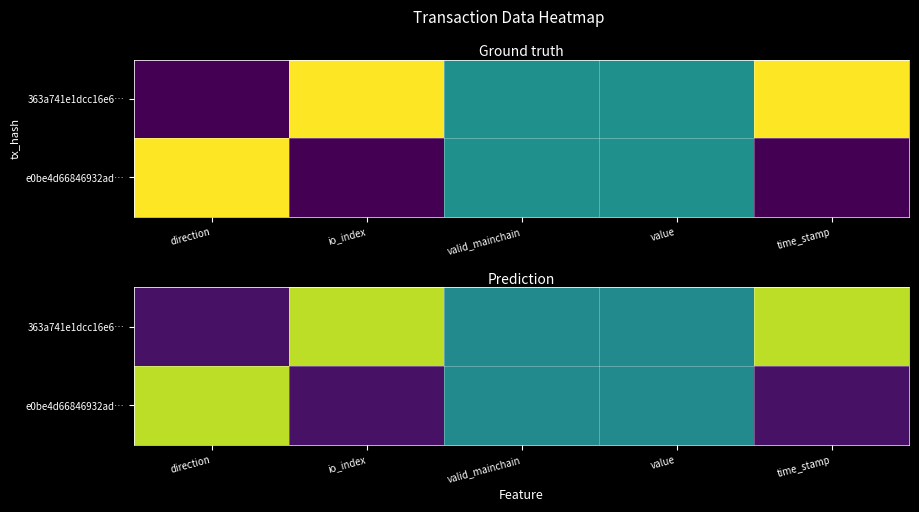

What is the sum of the 363a741e1dcc16e6… values at direction and time_stamp?

1.0